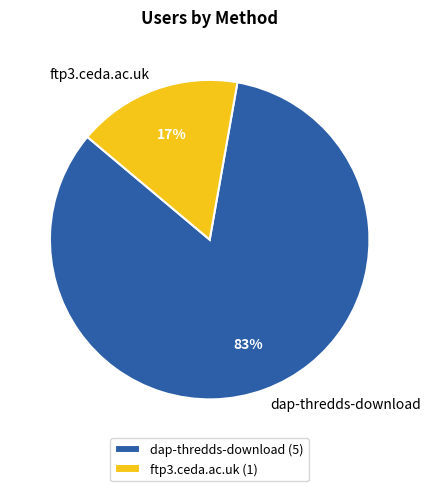

Which category has the smallest portion of the pie?

ftp3.ceda.ac.uk